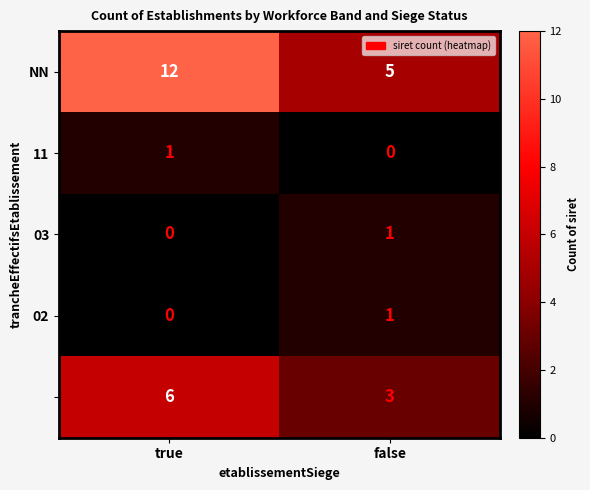

Count the number of data series in this chart.

5